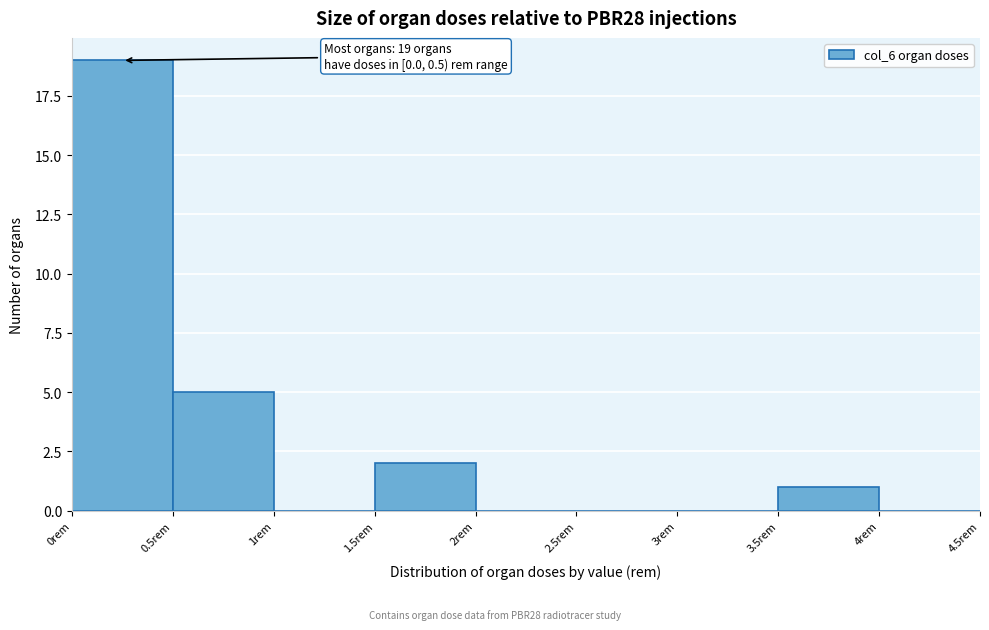

Over which range of the x-axis is the bar tallest?

0.0 to 0.5